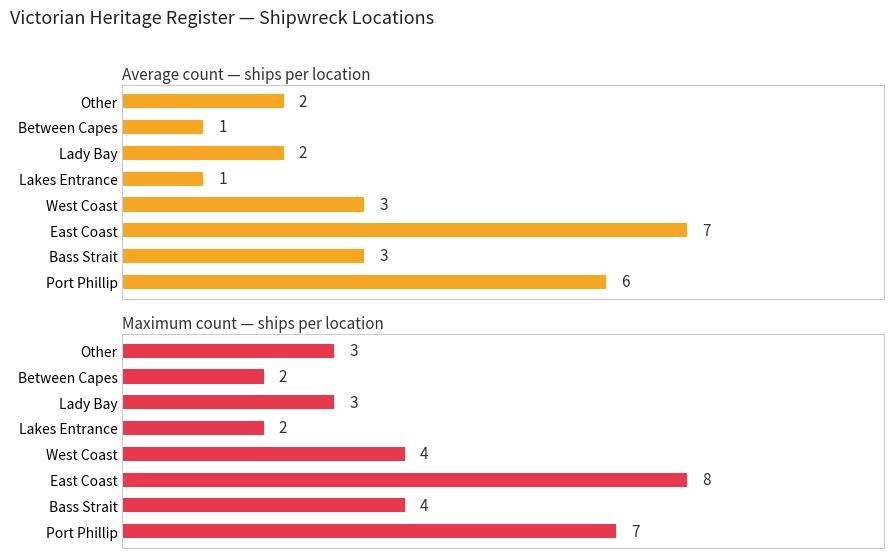

How many groups of bars are there?

8